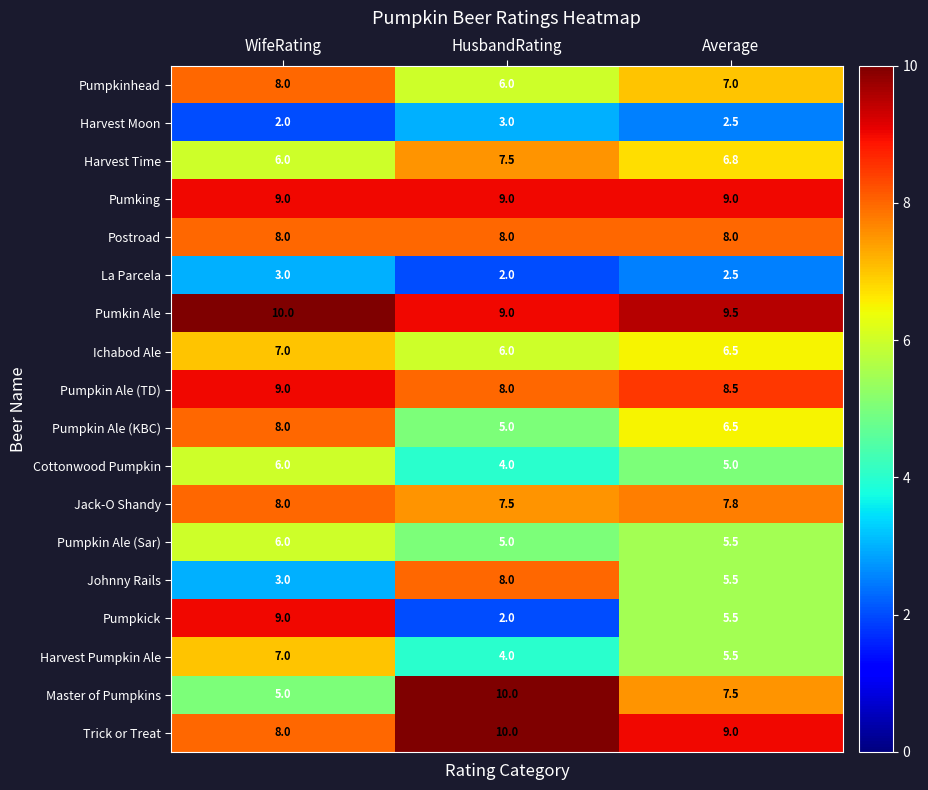

Which series has the largest range (max minus min)?

Pumpkick